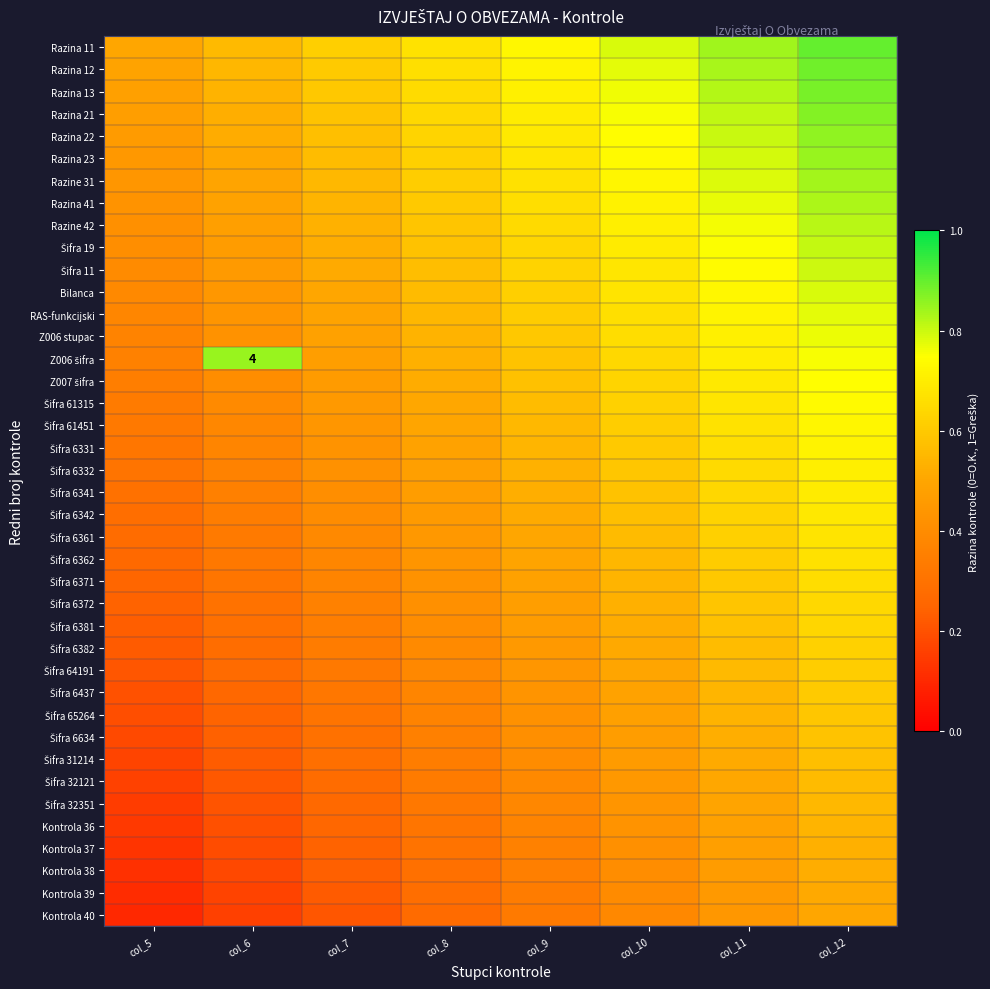

What is the difference between the Razina 41 values at col_6 and col_11?

0.3